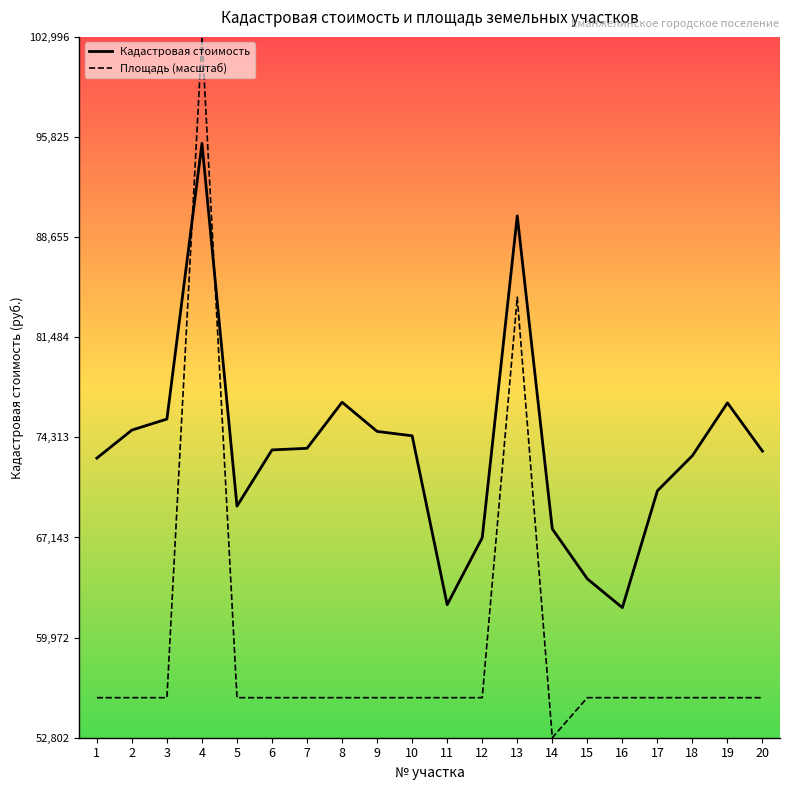

How many times do Кадастровая стоимость and Площадь (масштаб) cross each other?

2